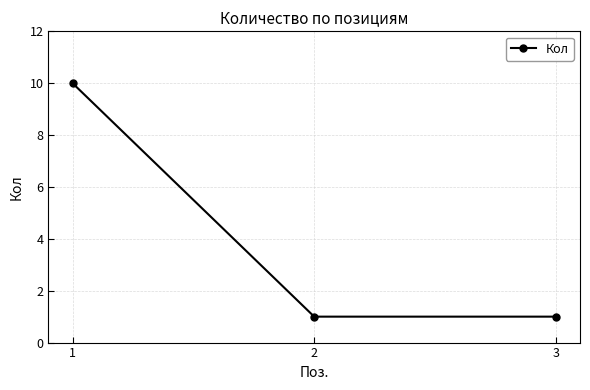

What is the maximum value shown in the chart?

10